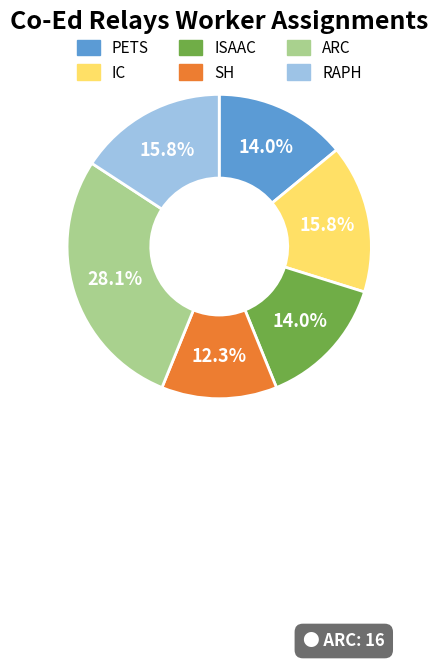

What is the total percentage of SH and IC?

28.1%